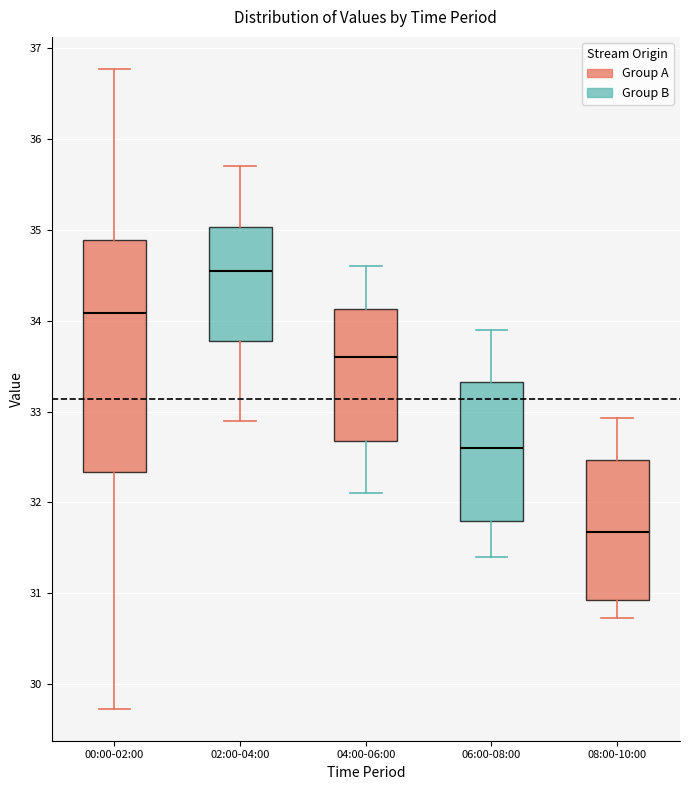

Reading left to right, read every box against the y-axis: the position of its median line, the range the box covers, and the ends of its whiskers. The values are not printed on the chart, so give them approximately, as read against the axis.

00:00-02:00: median 34.1, box 32.3 to 34.9, whiskers 29.7 to 36.8
02:00-04:00: median 34.6, box 33.8 to 35.0, whiskers 32.9 to 35.7
04:00-06:00: median 33.6, box 32.7 to 34.1, whiskers 32.1 to 34.6
06:00-08:00: median 32.6, box 31.8 to 33.3, whiskers 31.4 to 33.9
08:00-10:00: median 31.7, box 30.9 to 32.5, whiskers 30.7 to 32.9